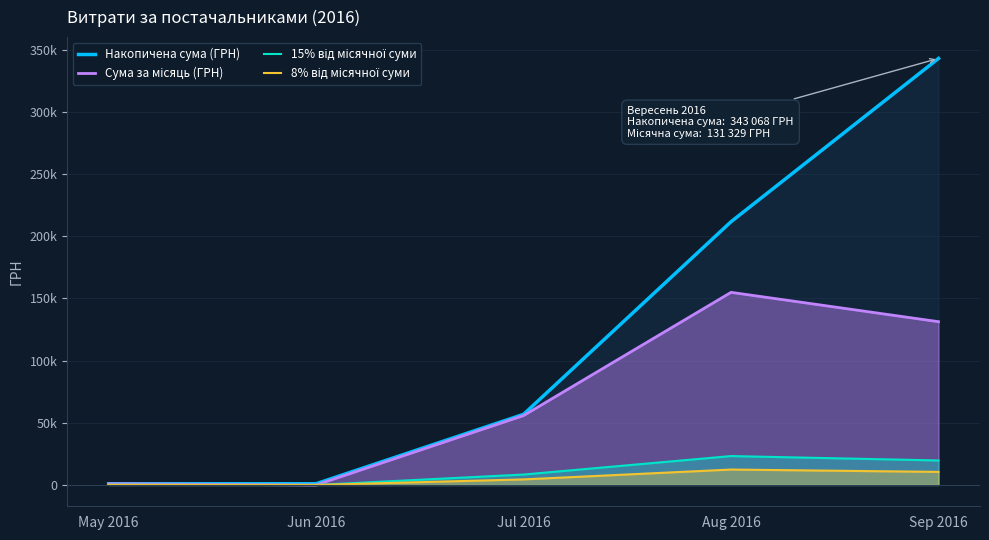

How many lines are shown in the chart?

4